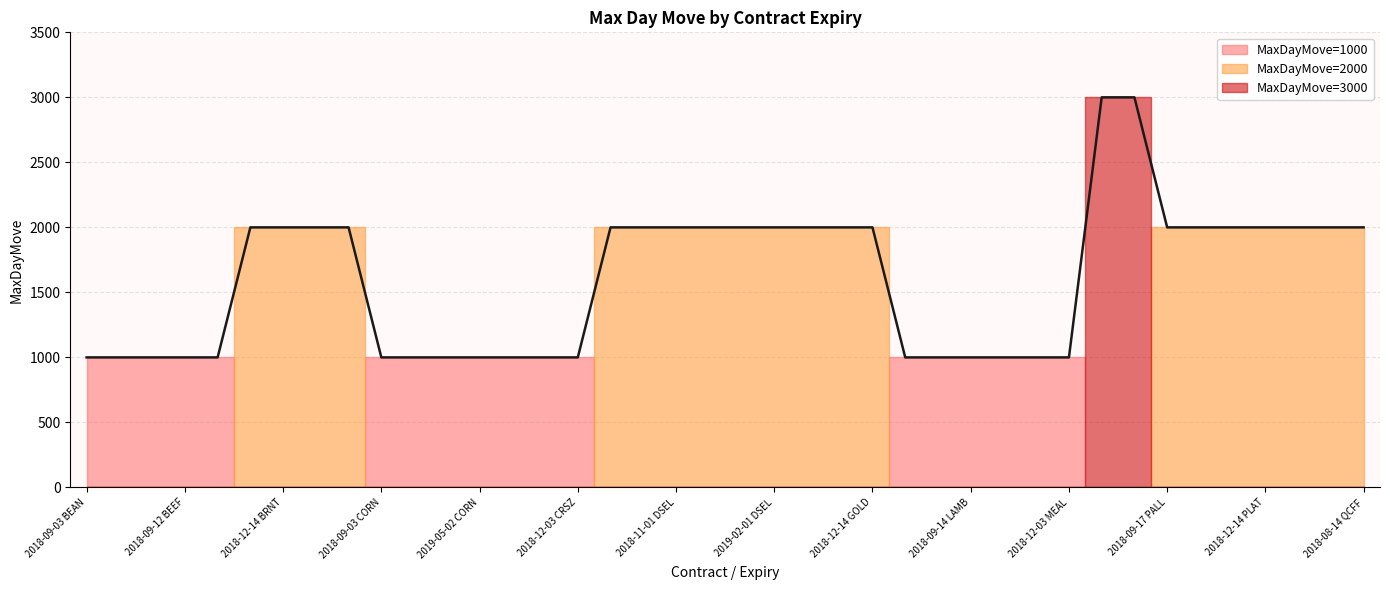

The value at 2018-10-01 DSEL is 1144. True or false?

False